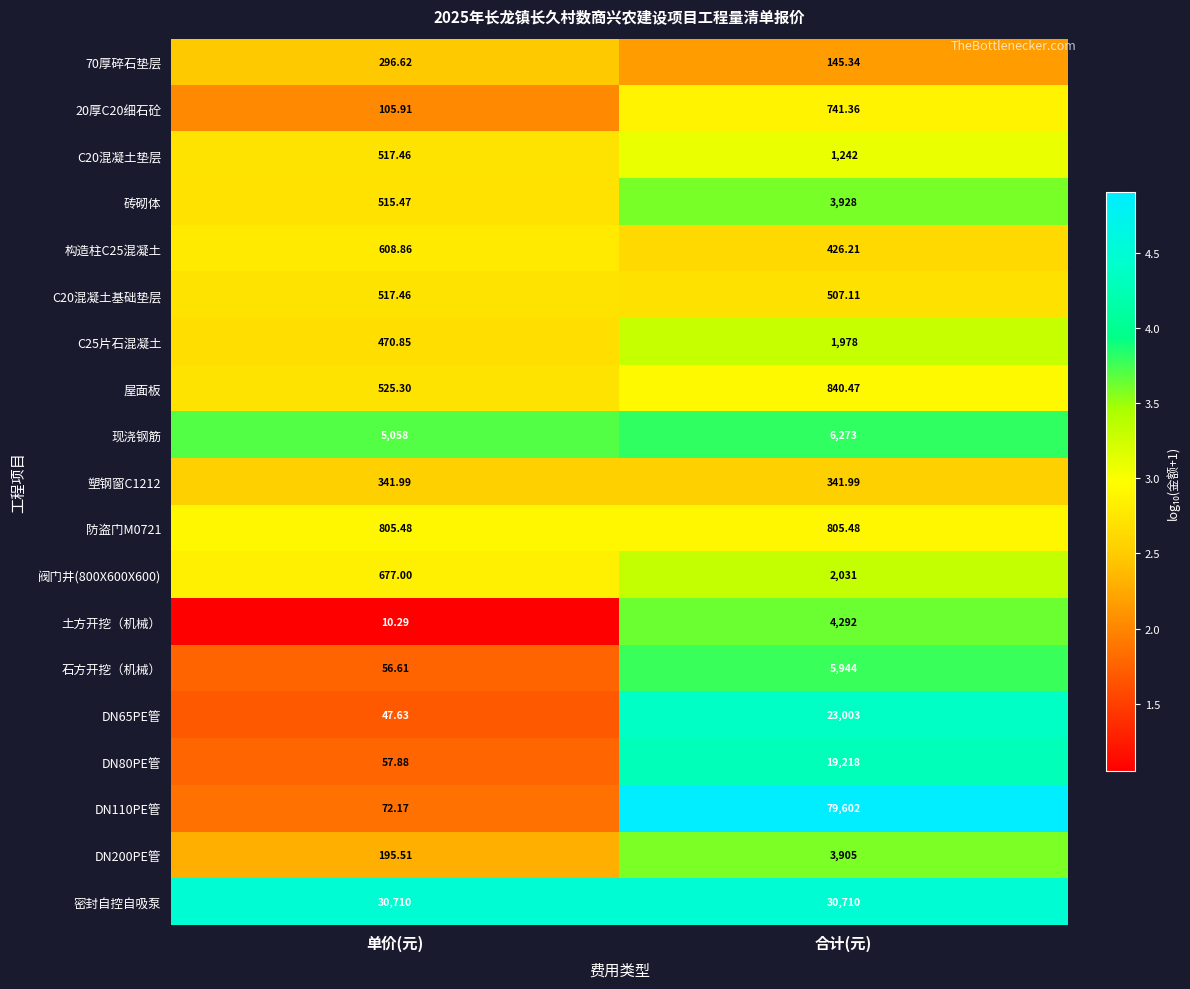

Which series has the largest total across all categories?

DN110PE管